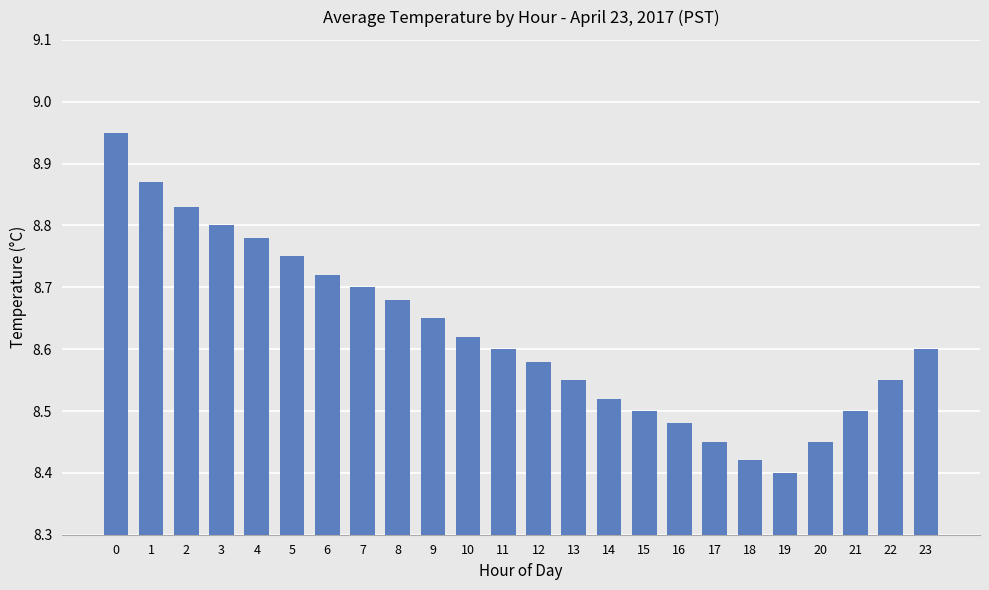

Between 19 and 13, which is larger?

13